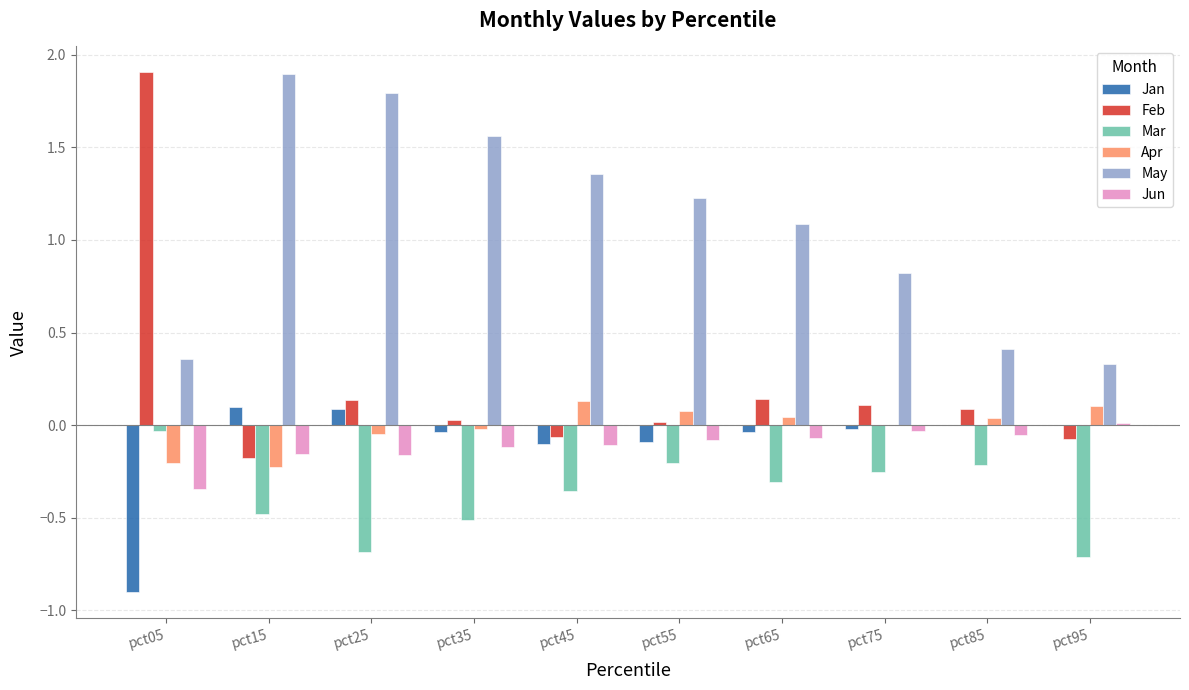

What is the maximum value shown in the chart?

1.9